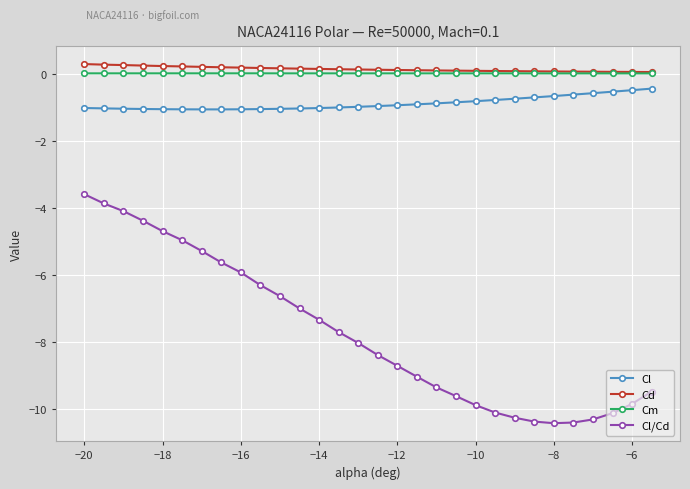

Which series has the largest range (max minus min)?

Cl/Cd